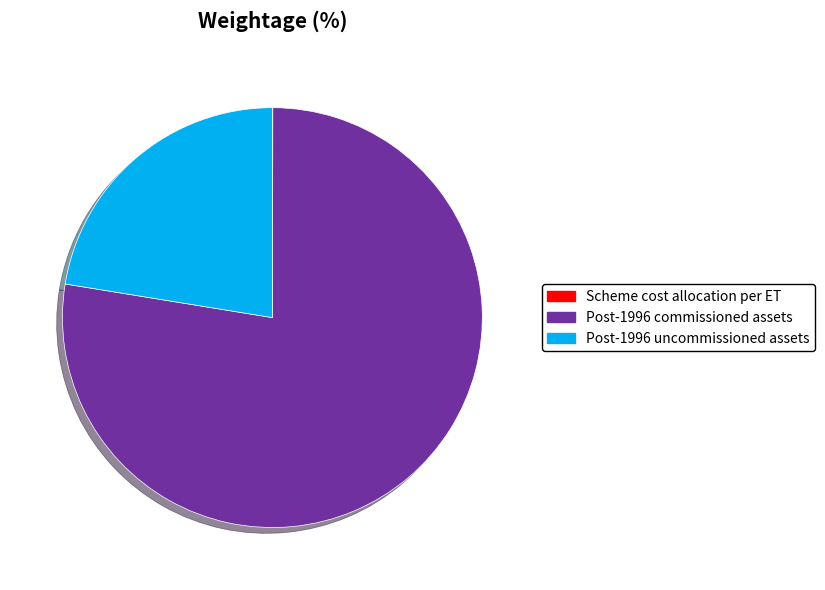

Which has a higher value, Post-1996 uncommissioned assets or Post-1996 commissioned assets?

Post-1996 commissioned assets